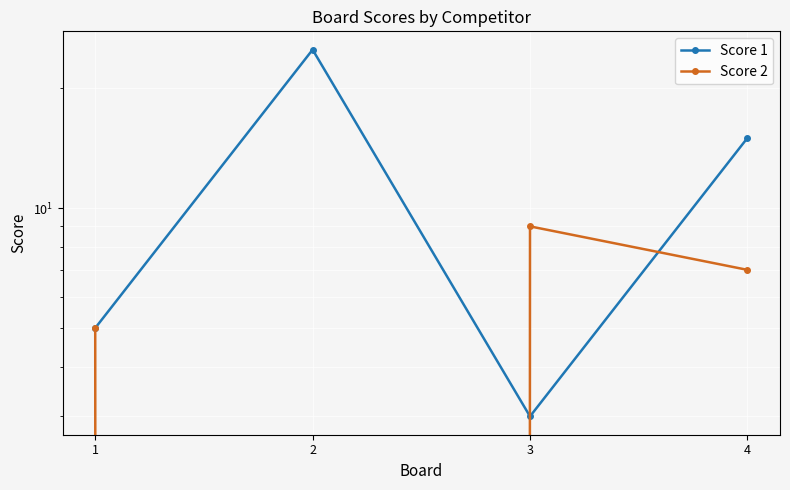

At how many categories does at least one series exceed 11?

2